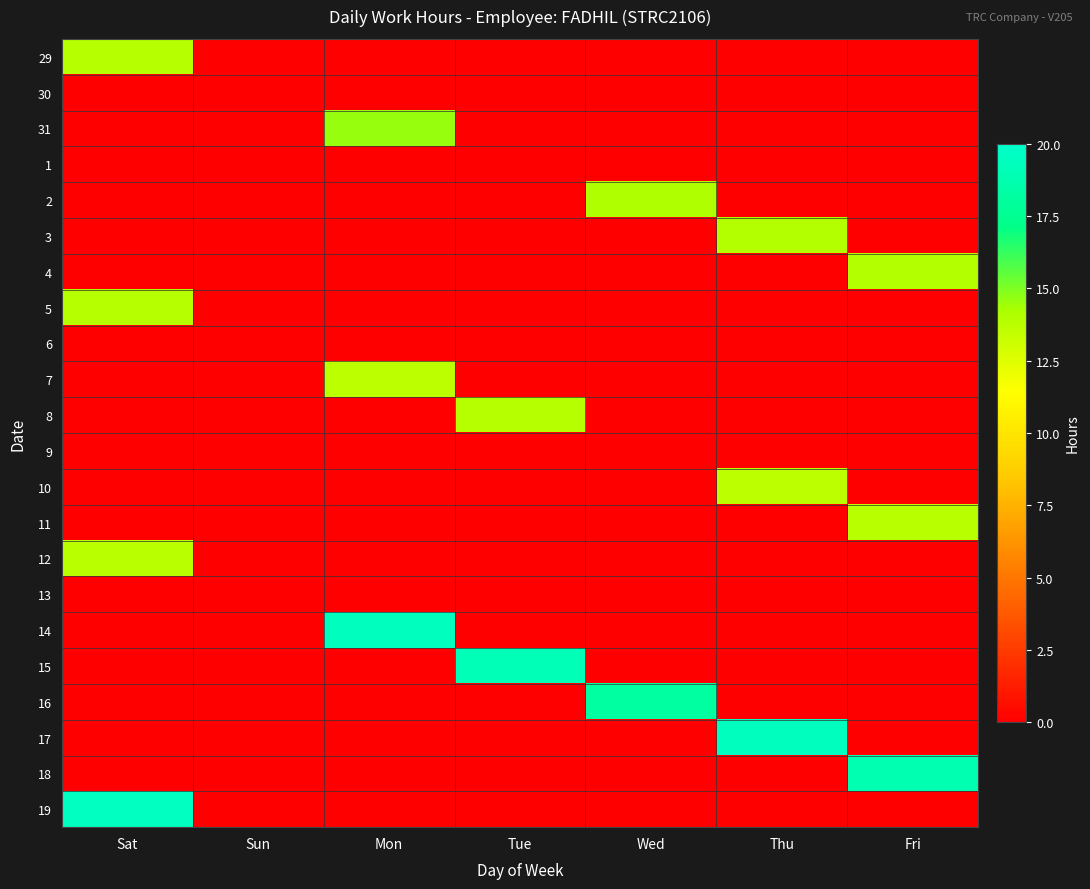

What is the difference between the highest and lowest values at Thu?

19.4